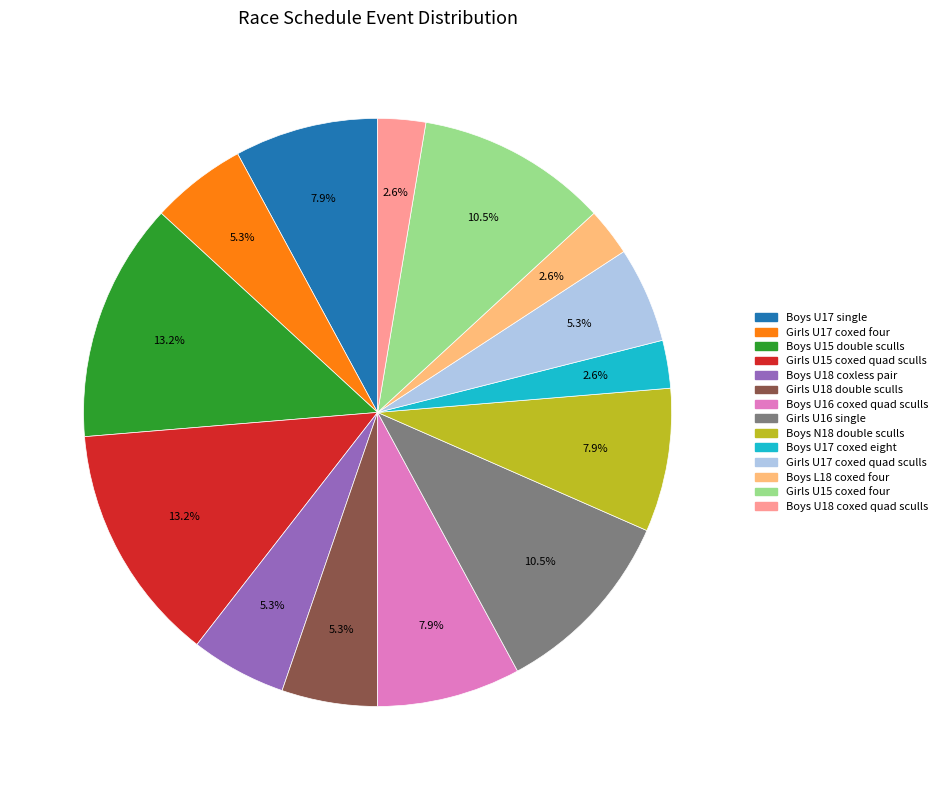

How many slices are in this pie chart?

14